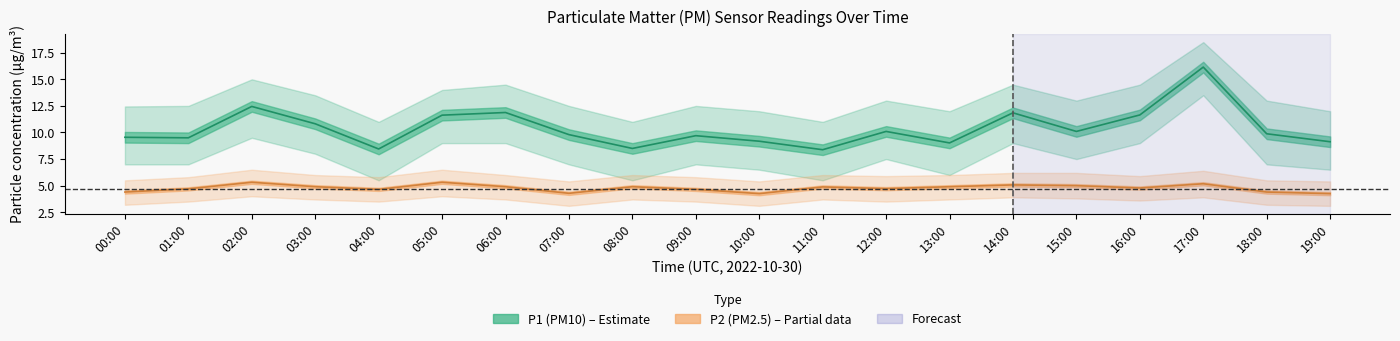

Which category has the lowest value across all series?

10:00